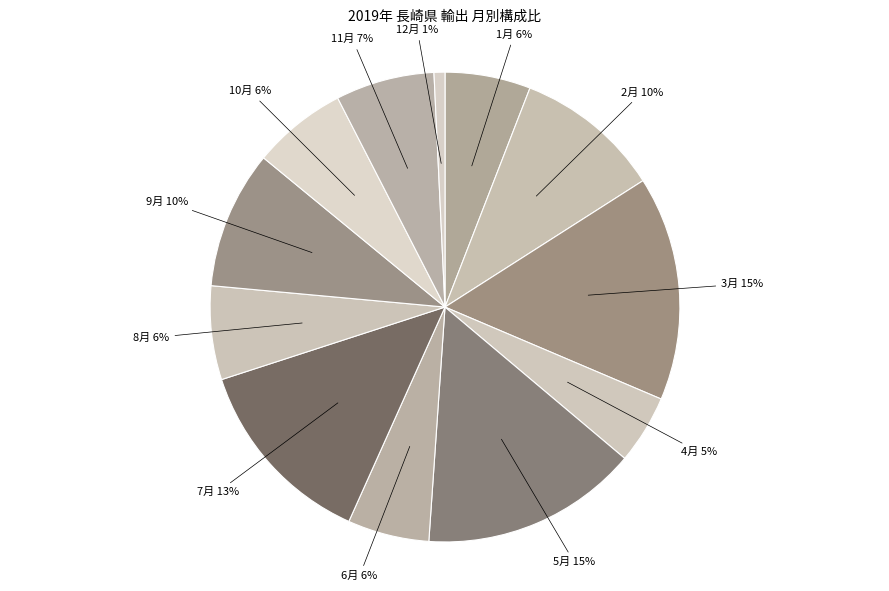

How many slices are in this pie chart?

12